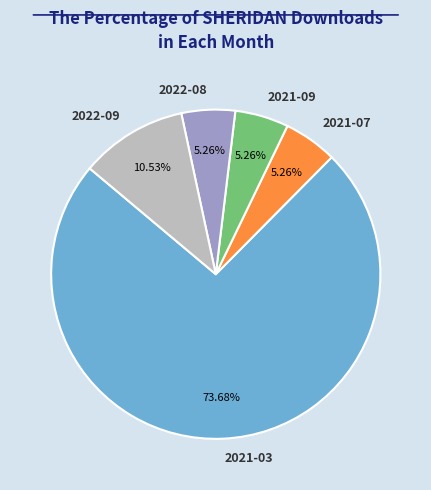

Which has a higher value, 2022-08 or 2021-03?

2021-03